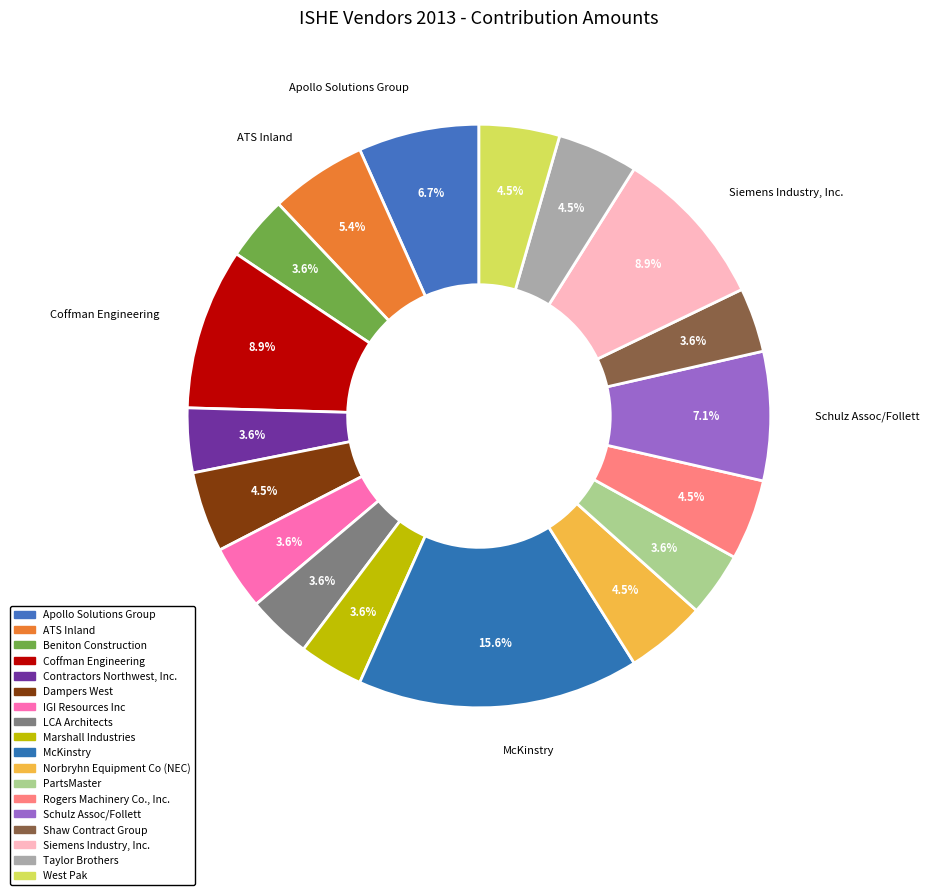

How many segments does this pie chart have?

18